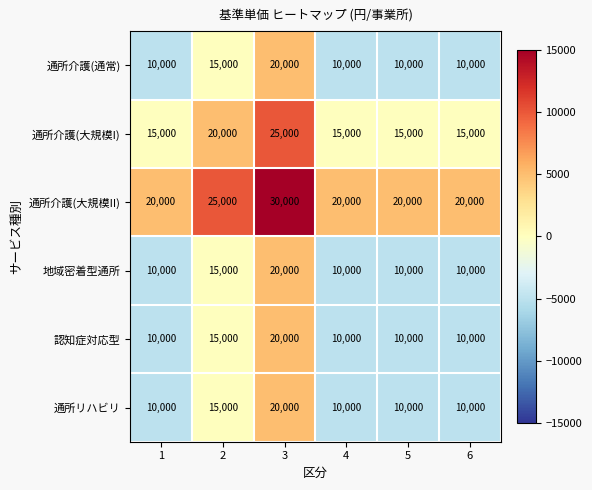

Read the 通所介護(大規模II) value at 6, to the nearest 100.

20000